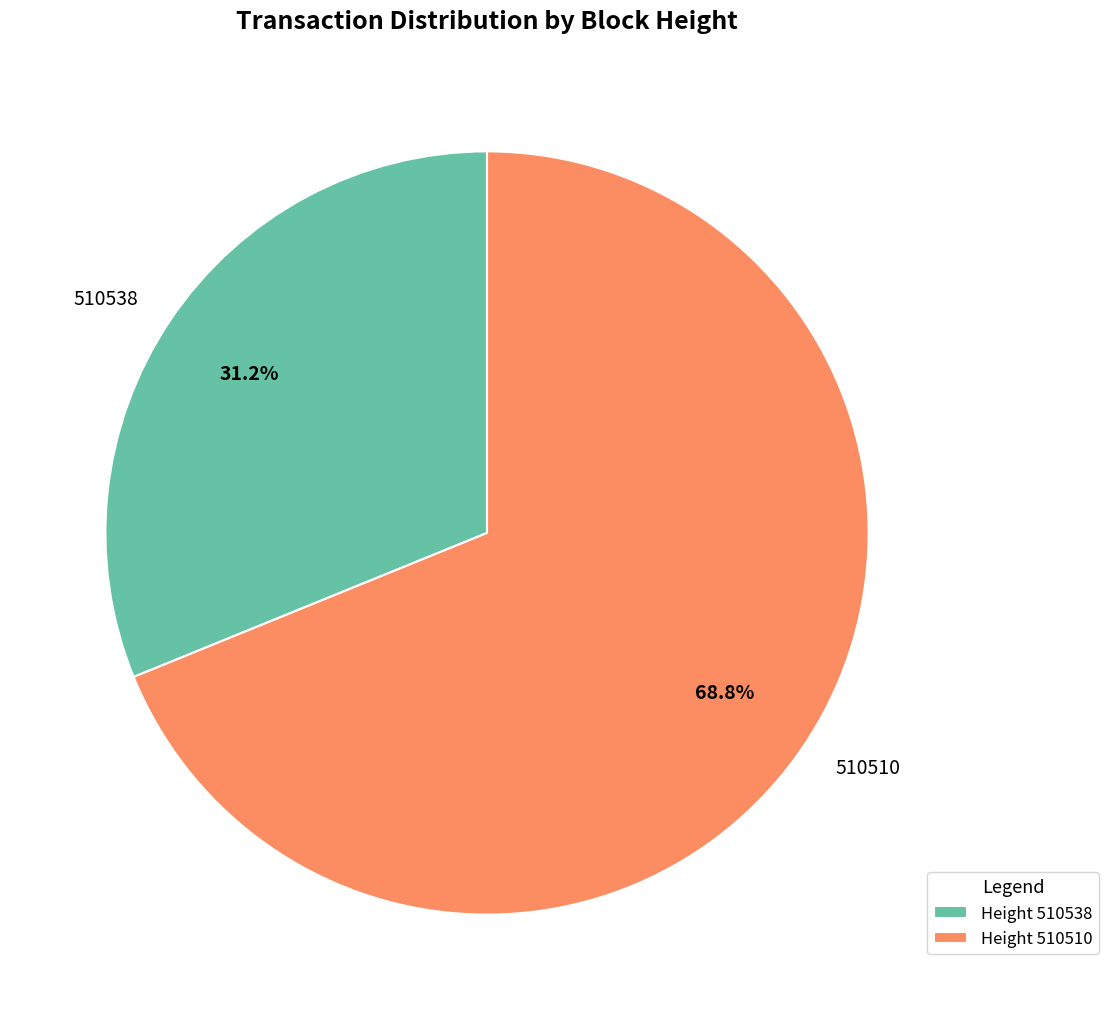

Approximately how many times larger is the value at 510538 compared to 510510?

0.5